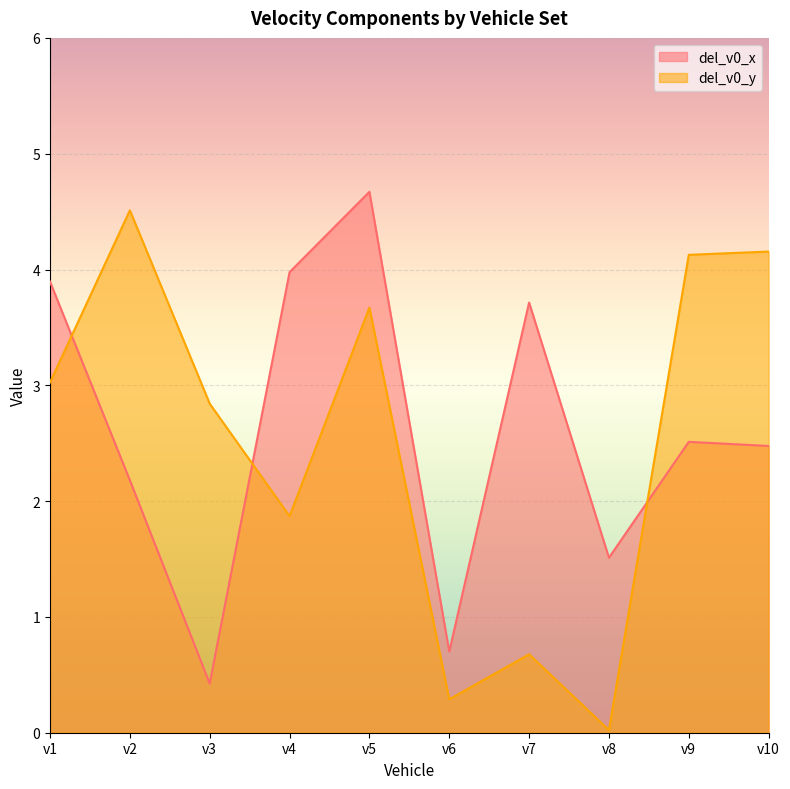

Reading left to right, list all the values displayed in this chart.

del_v0_x: 3.9	2.2	0.4	4.0	4.7	0.7	3.7	1.5	2.5	2.5
del_v0_y: 3.0	4.5	2.8	1.9	3.7	0.3	0.7	0.0	4.1	4.2